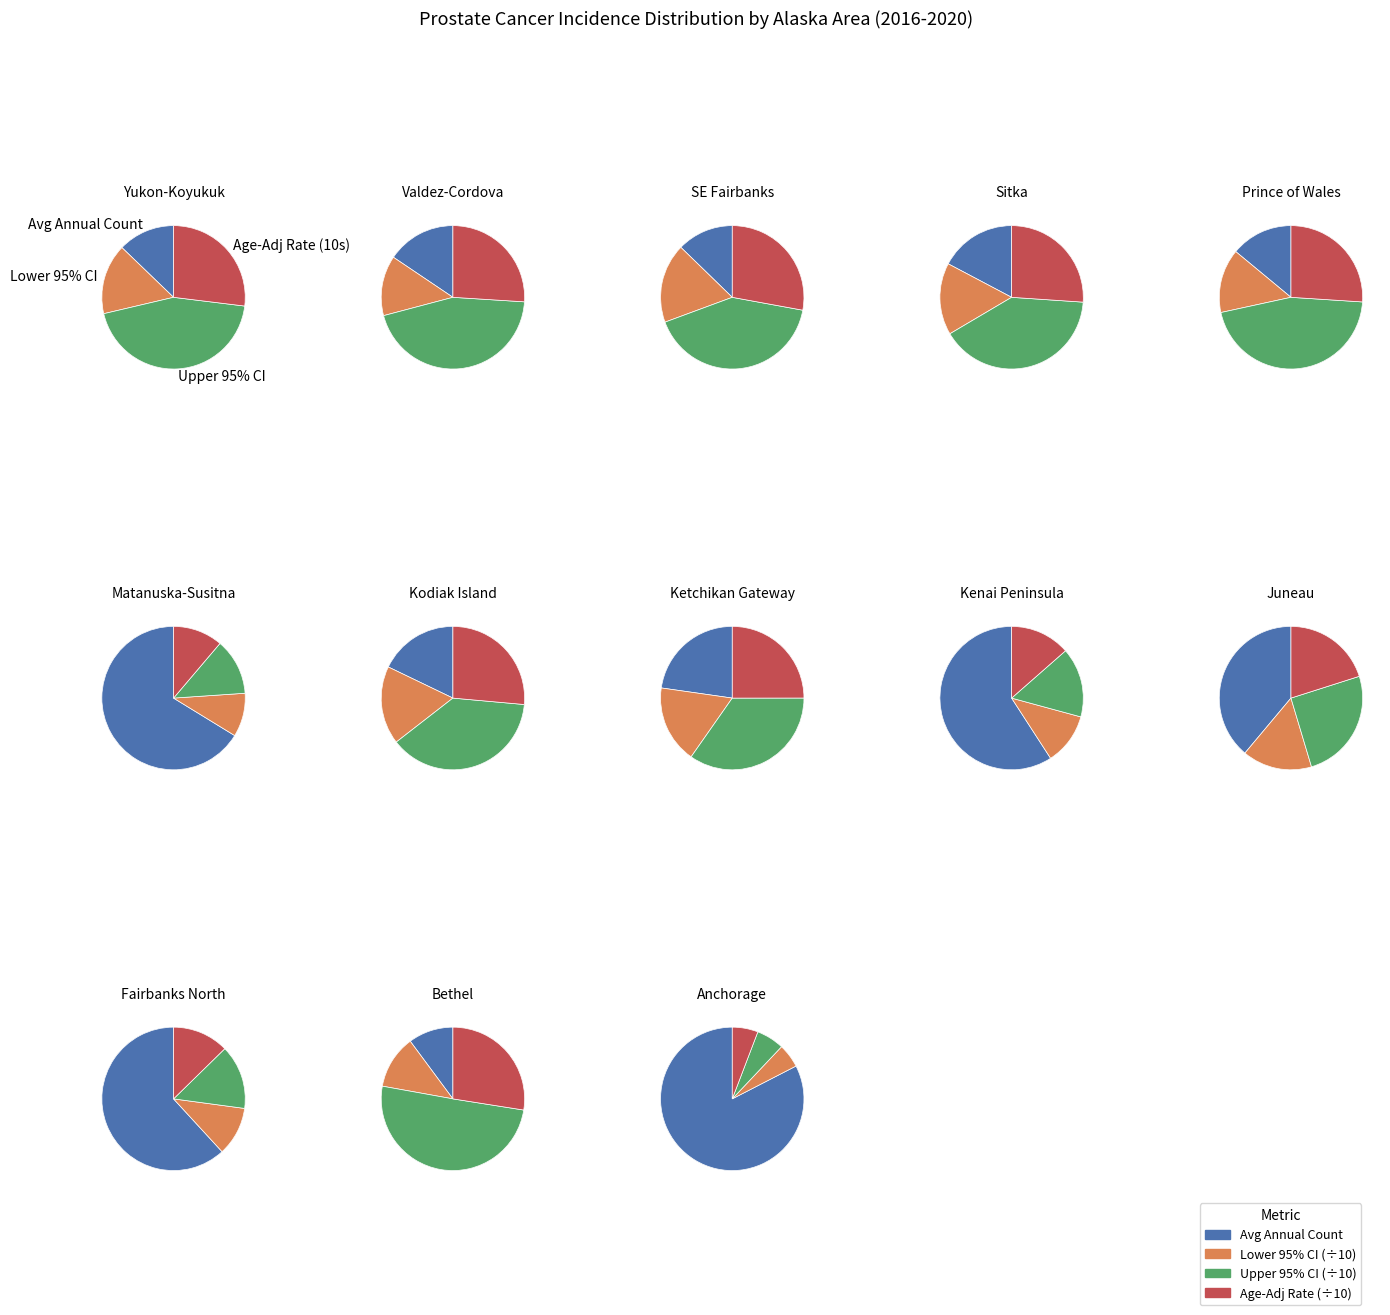

Which series changed the most between 0 and 7?

Upper 95% CI Rate